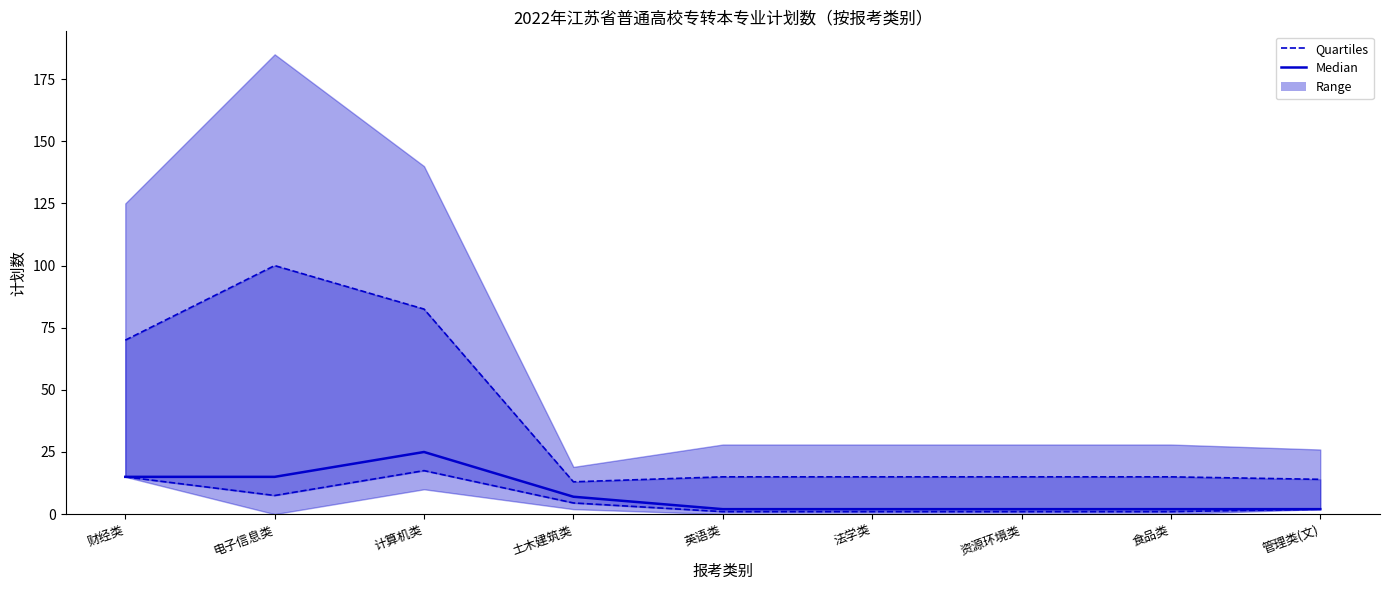

The Median series shows 9.7 at 计算机类. True or false?

False